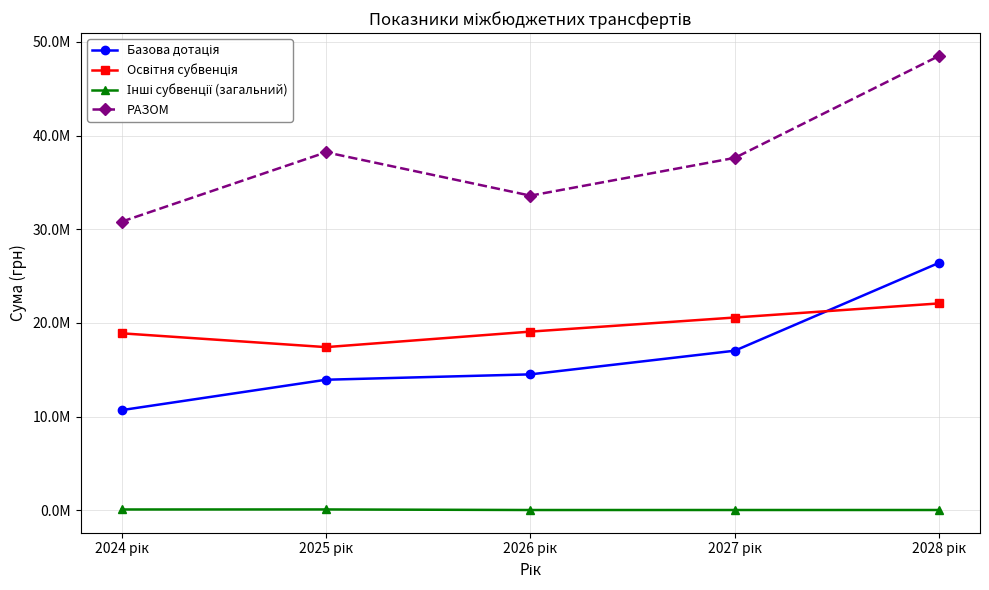

At how many categories does at least one series exceed 34961578?

3